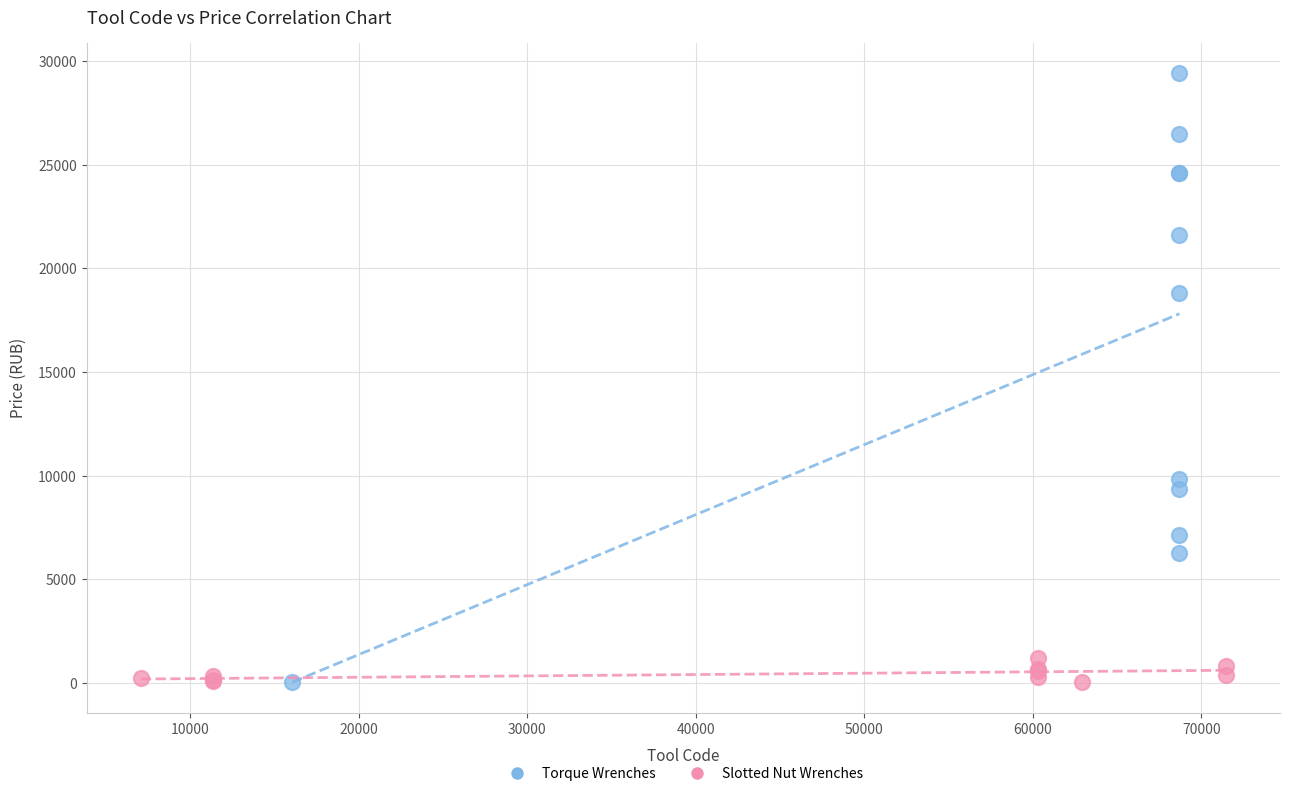

Which series has the largest Y range (max minus min)?

Torque Wrenches